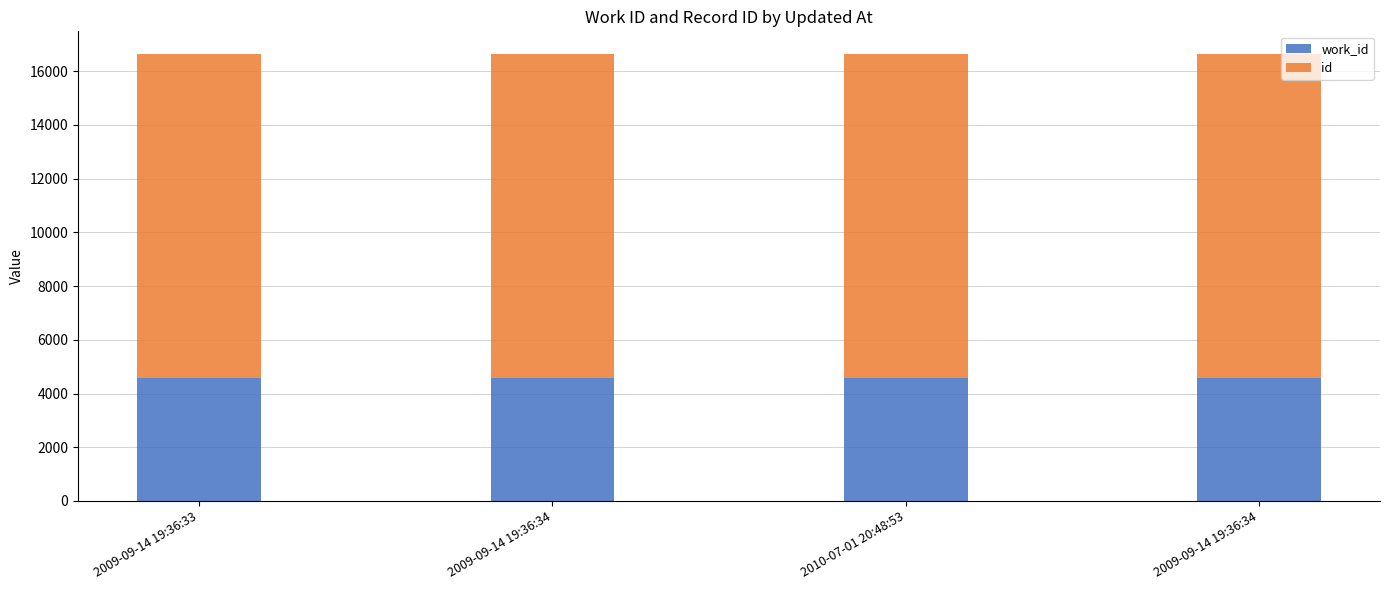

Where does the id series first go above 12068?

2009-09-14 19:36:34